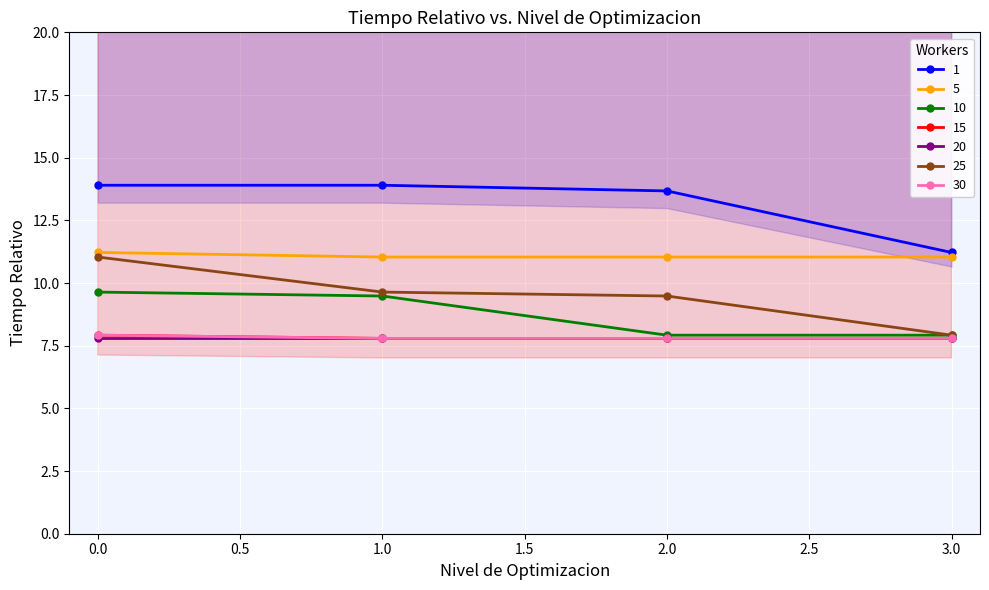

What is the smallest value displayed?

7.8